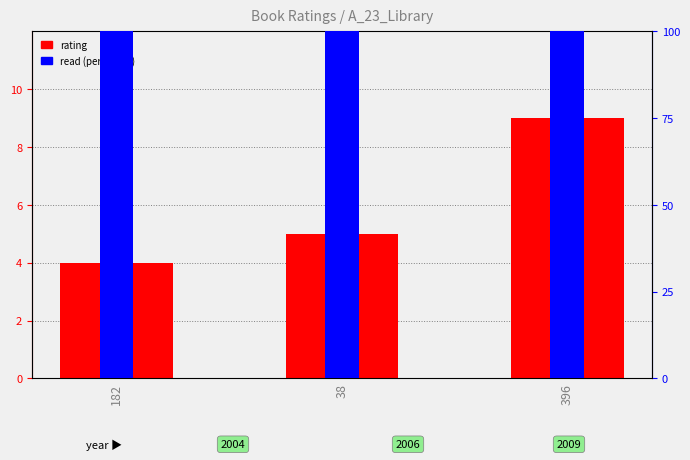

How many bars are there in each group?

2